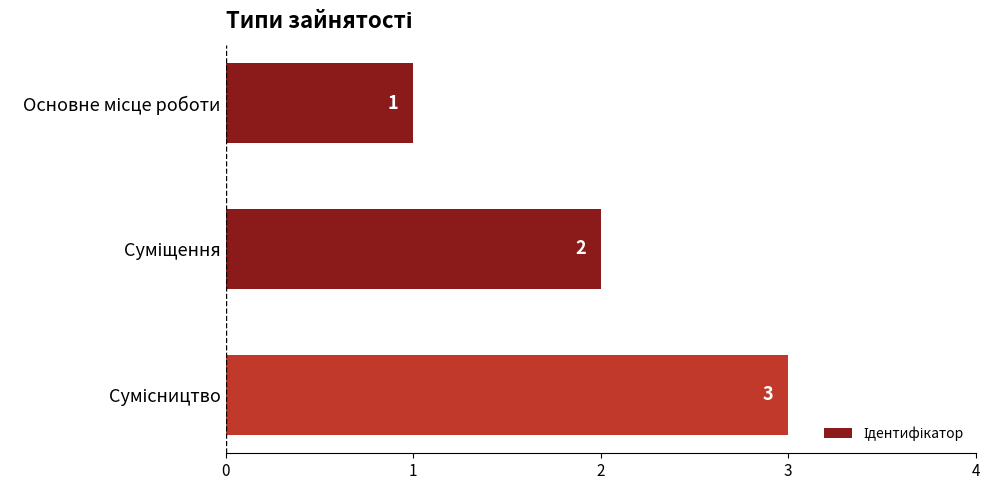

Count the values in the range 1 to 3.

3